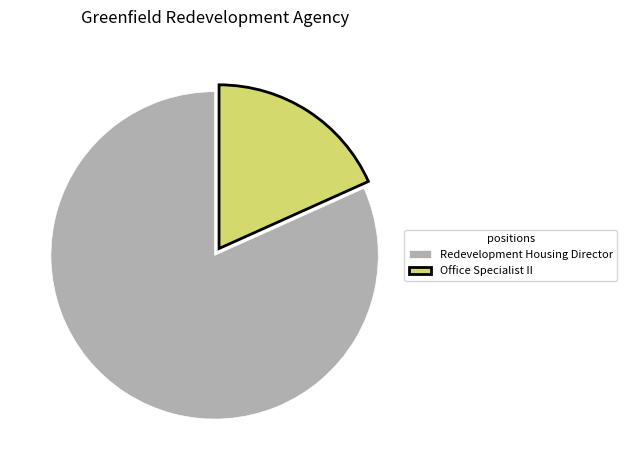

Which category has the smallest portion of the pie?

Office Specialist II